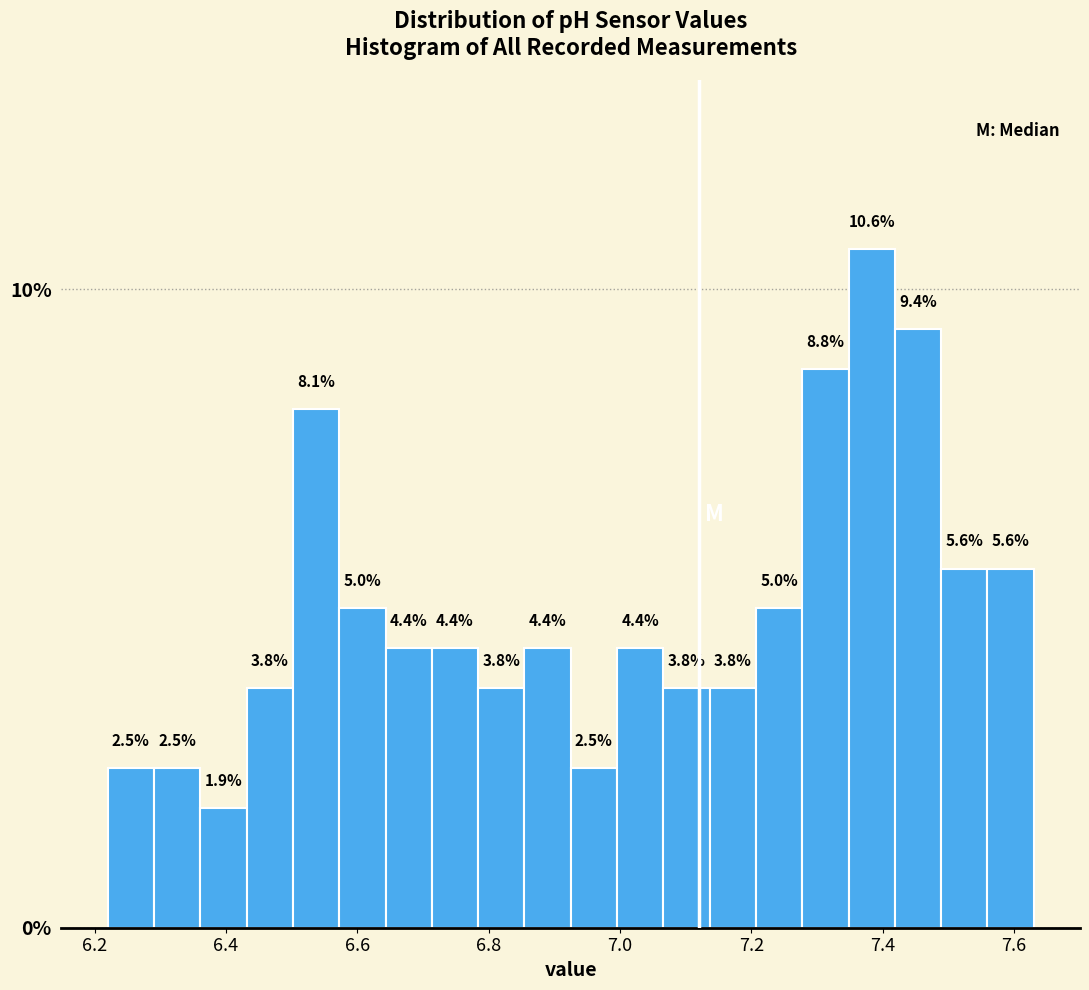

Around what value on the x-axis is the tallest bar? Give the approximate position of its centre, as read against the axis.

7.38